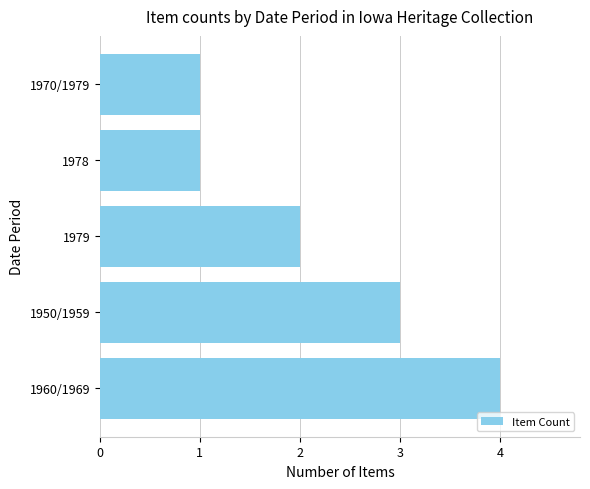

What is the smallest value displayed?

1